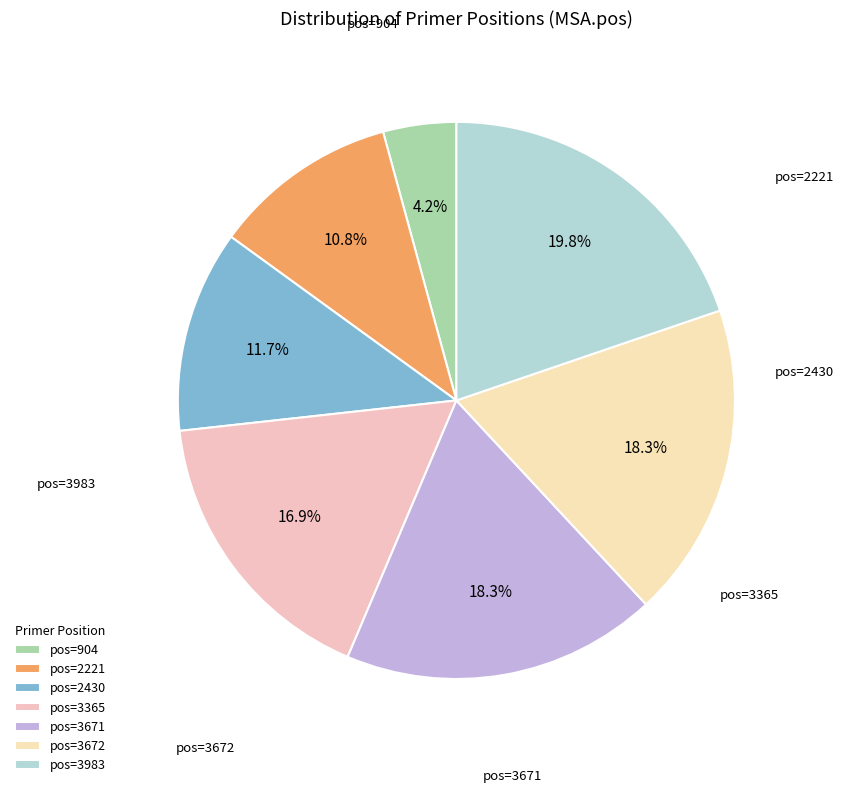

Which category has the smallest portion of the pie?

904